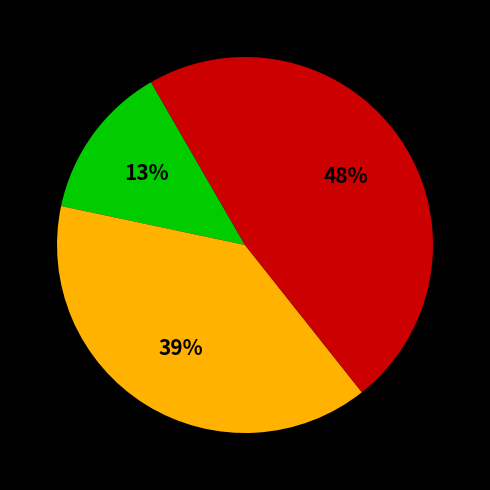

Count the number of slices in the pie.

3